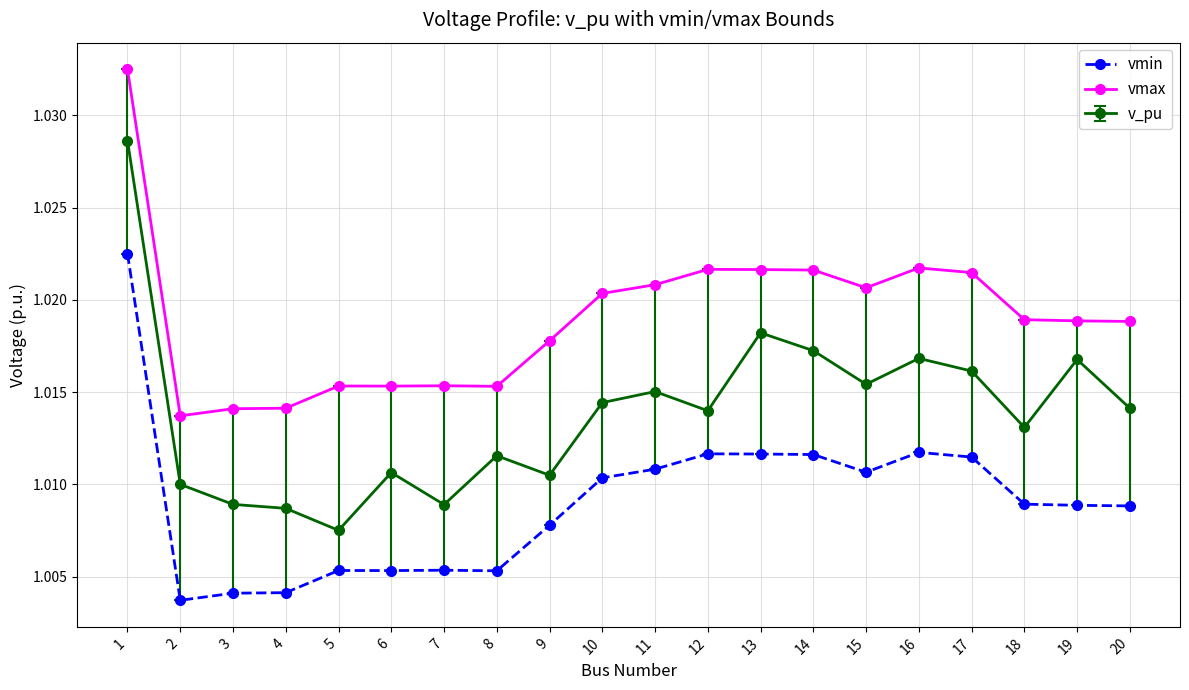

Rank the series at 1 from lowest to highest value.

vmin, v_pu, vmax